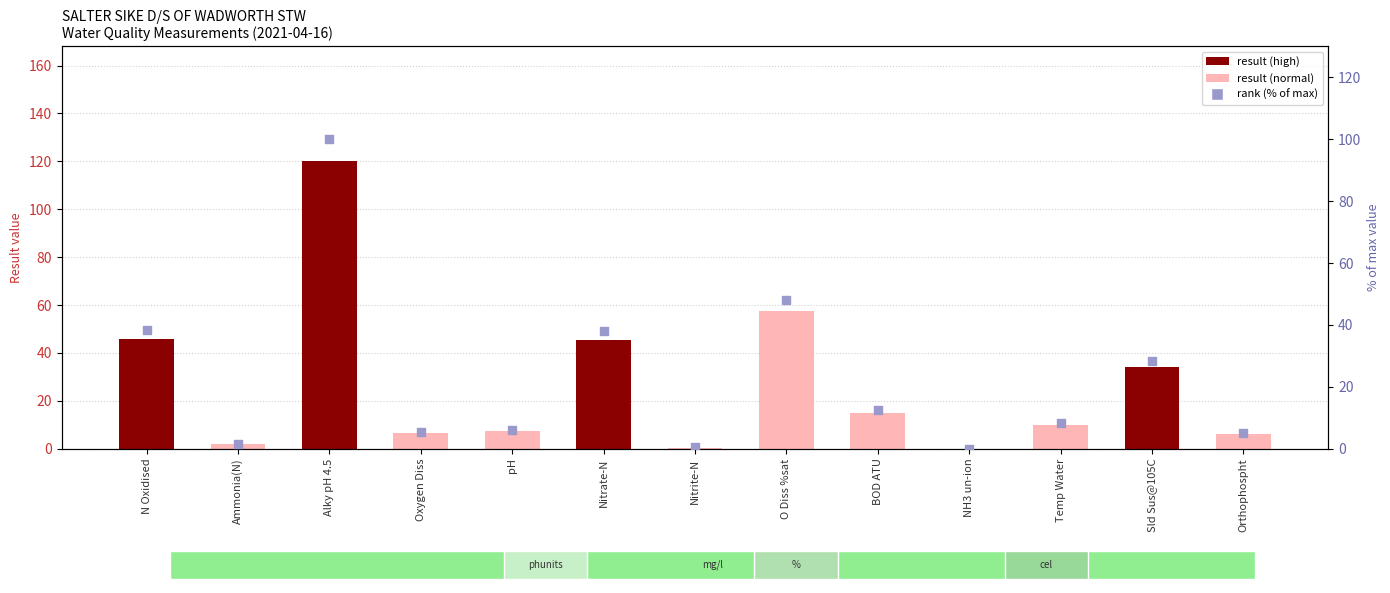

Is the value of result at O Diss %sat greater than the value of rank (% of max) at Sld Sus@105C?

Yes